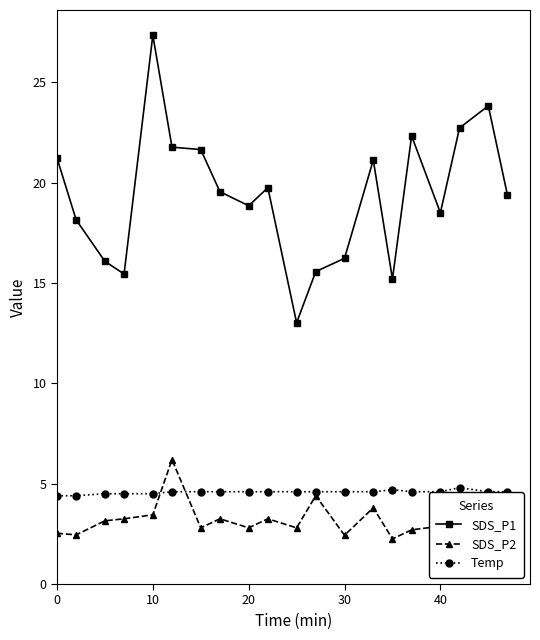

Which series has the largest range (max minus min)?

SDS_P1